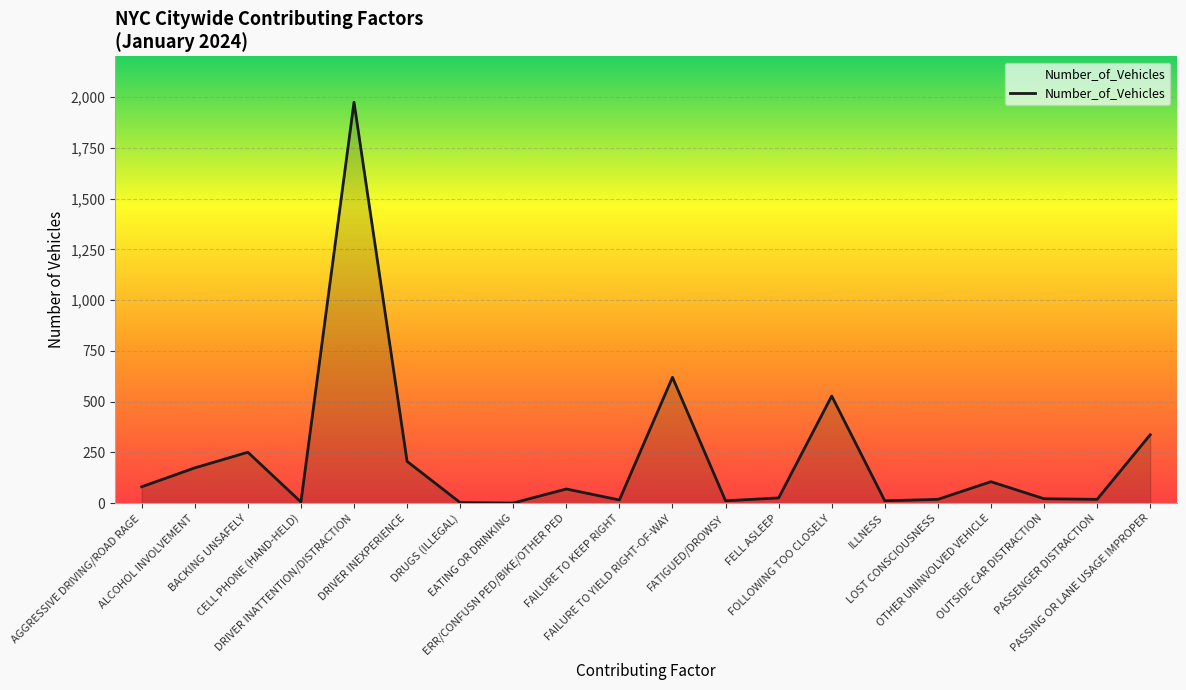

What is the maximum value shown in the chart?

1975